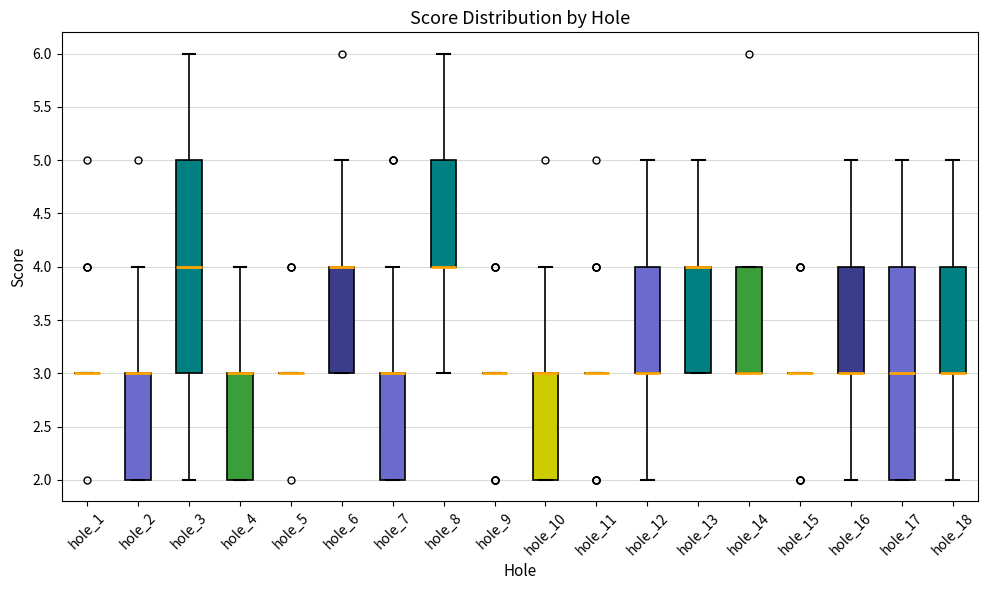

Reading left to right, read every box against the y-axis: the position of its median line, the range the box covers, and the ends of its whiskers. The values are not printed on the chart, so give them approximately, as read against the axis.

hole_1: box collapsed to a line at 3, whiskers 3 to 3
hole_2: median 3 (drawn on the box's upper edge), box 2 to 3, whiskers 2 to 4
hole_3: median 4, box 3 to 5, whiskers 2 to 6
hole_4: median 3 (drawn on the box's upper edge), box 2 to 3, whiskers 2 to 4
hole_5: box collapsed to a line at 3, whiskers 3 to 3
hole_6: median 4 (drawn on the box's upper edge), box 3 to 4, whiskers 3 to 5
hole_7: median 3 (drawn on the box's upper edge), box 2 to 3, whiskers 2 to 4
hole_8: median 4 (drawn on the box's lower edge), box 4 to 5, whiskers 3 to 6
hole_9: box collapsed to a line at 3, whiskers 3 to 3
hole_10: median 3 (drawn on the box's upper edge), box 2 to 3, whiskers 2 to 4
hole_11: box collapsed to a line at 3, whiskers 3 to 3
hole_12: median 3 (drawn on the box's lower edge), box 3 to 4, whiskers 2 to 5
hole_13: median 4 (drawn on the box's upper edge), box 3 to 4, whiskers 3 to 5
hole_14: median 3 (drawn on the box's lower edge), box 3 to 4, whiskers 3 to 4
hole_15: box collapsed to a line at 3, whiskers 3 to 3
hole_16: median 3 (drawn on the box's lower edge), box 3 to 4, whiskers 2 to 5
hole_17: median 3, box 2 to 4, whiskers 2 to 5
hole_18: median 3 (drawn on the box's lower edge), box 3 to 4, whiskers 2 to 5